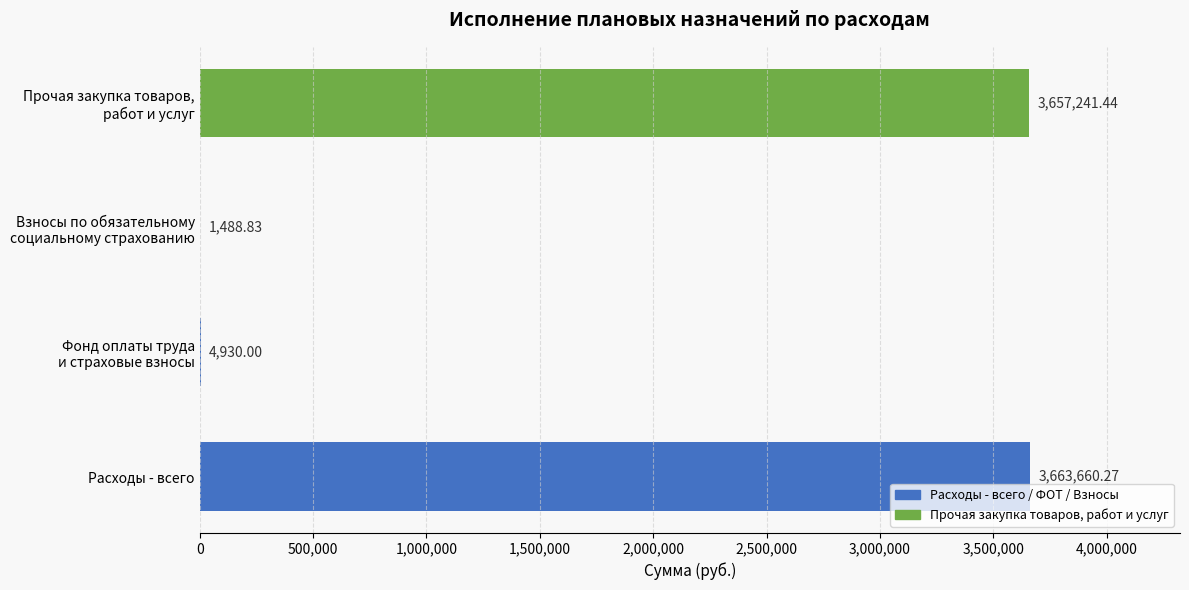

How many series are shown in this chart?

1